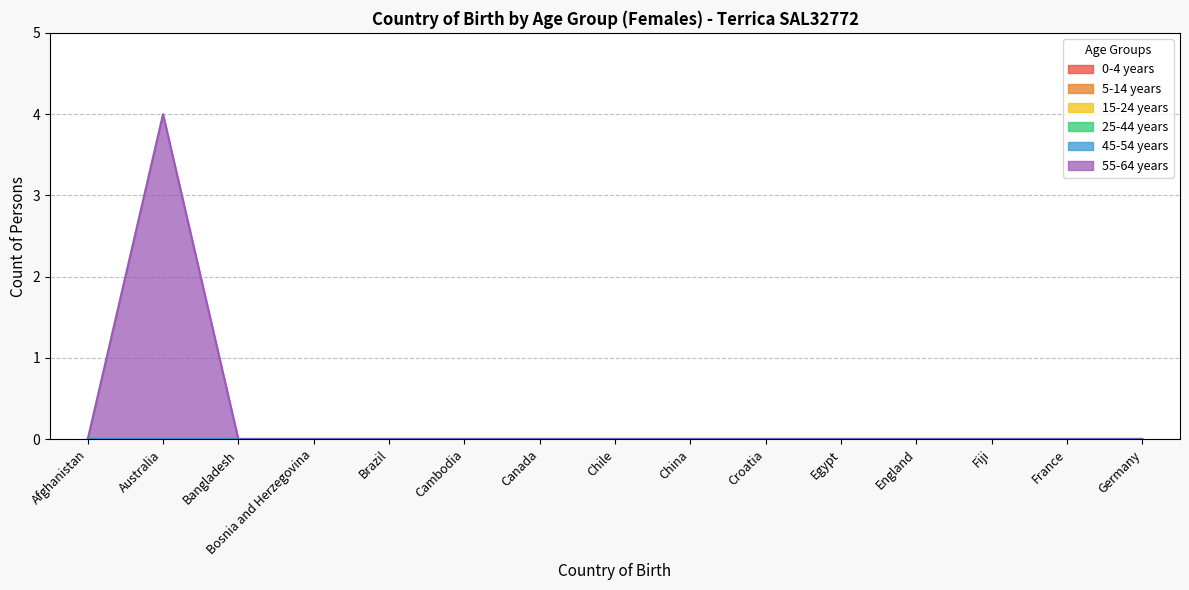

Which series has the largest range (max minus min)?

55-64 years